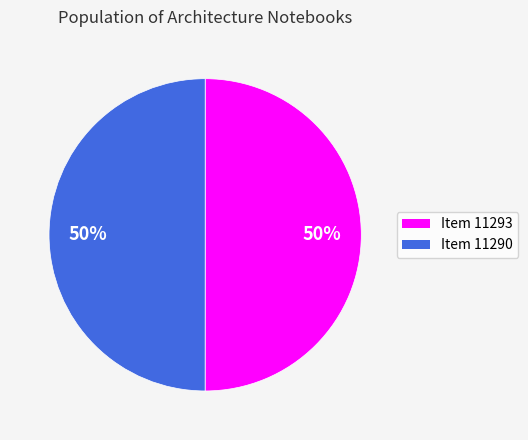

What is the ratio of the value at Item 11293 to the value at Item 11290?

1.0